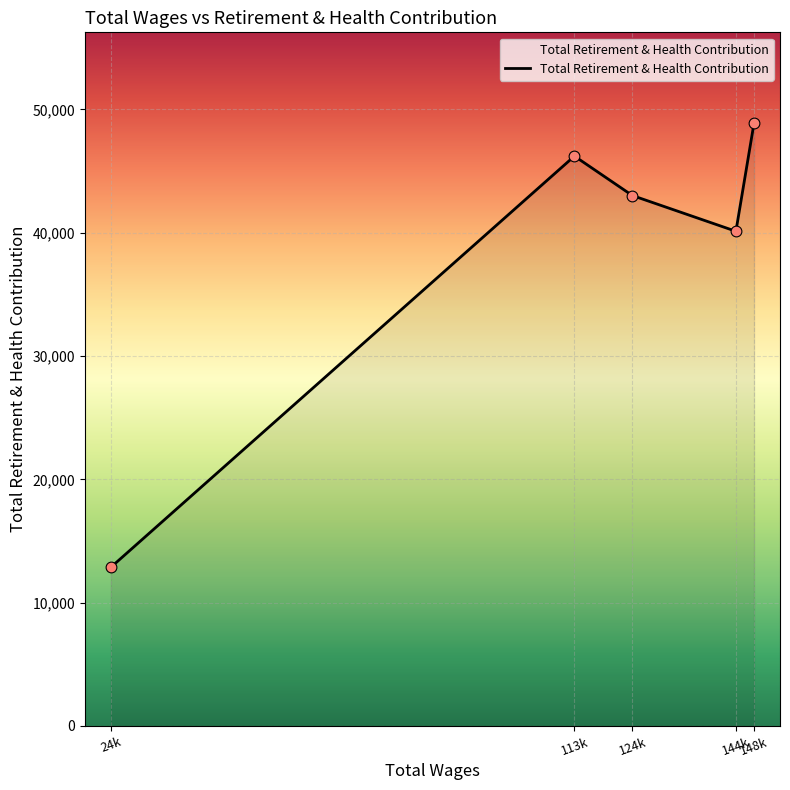

What is the ratio of the value at 144k to the value at 24k?

3.1